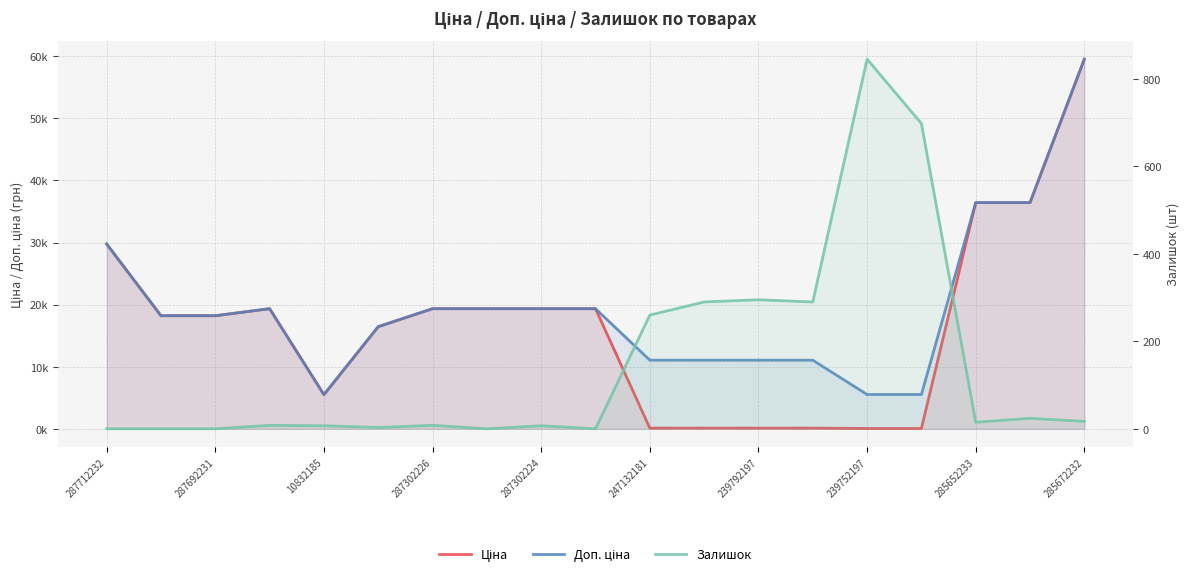

True or false: Залишок has more than 1 interior local peaks.

True